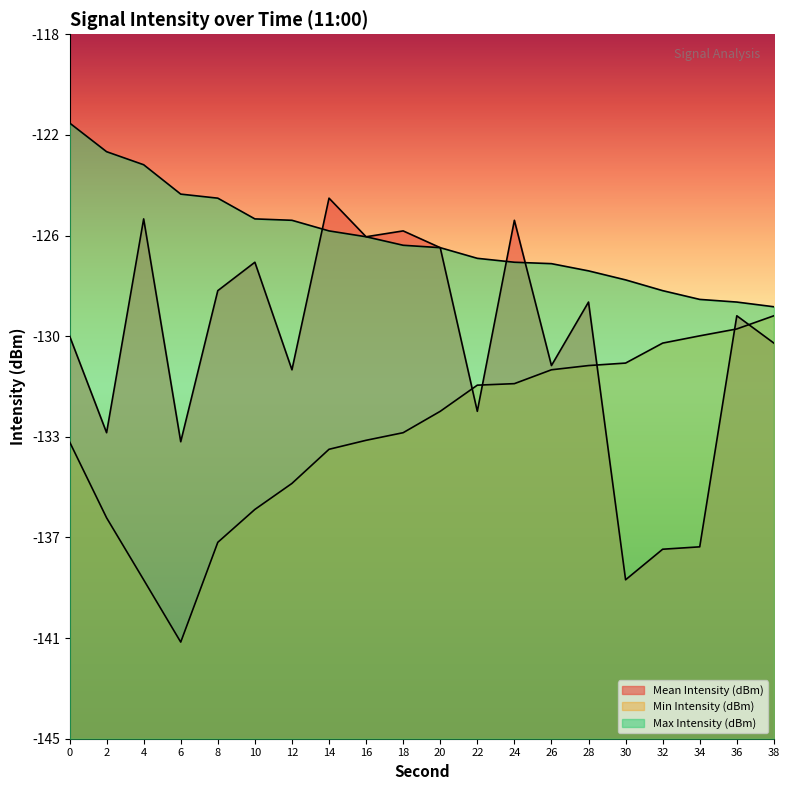

Which label corresponds to the smallest value in the chart?

6